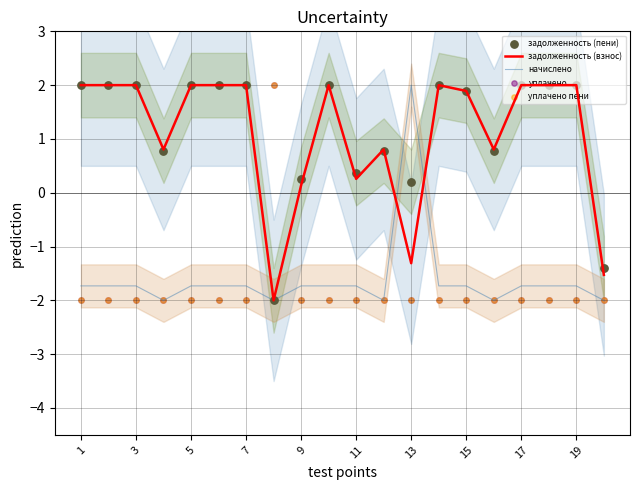

What are all the series names shown in the legend?

задолженность (взнос), начислено, задолженность (пени), уплачено, уплачено пени